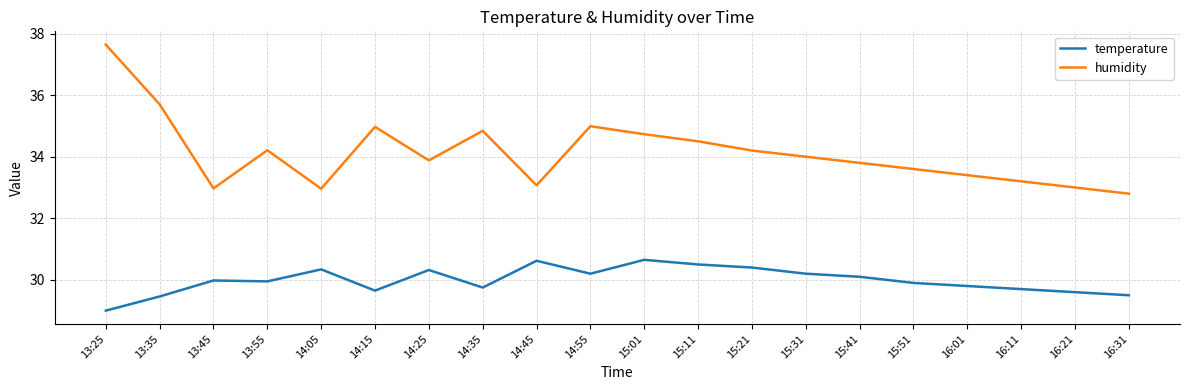

What position from the left is 16:11?

18